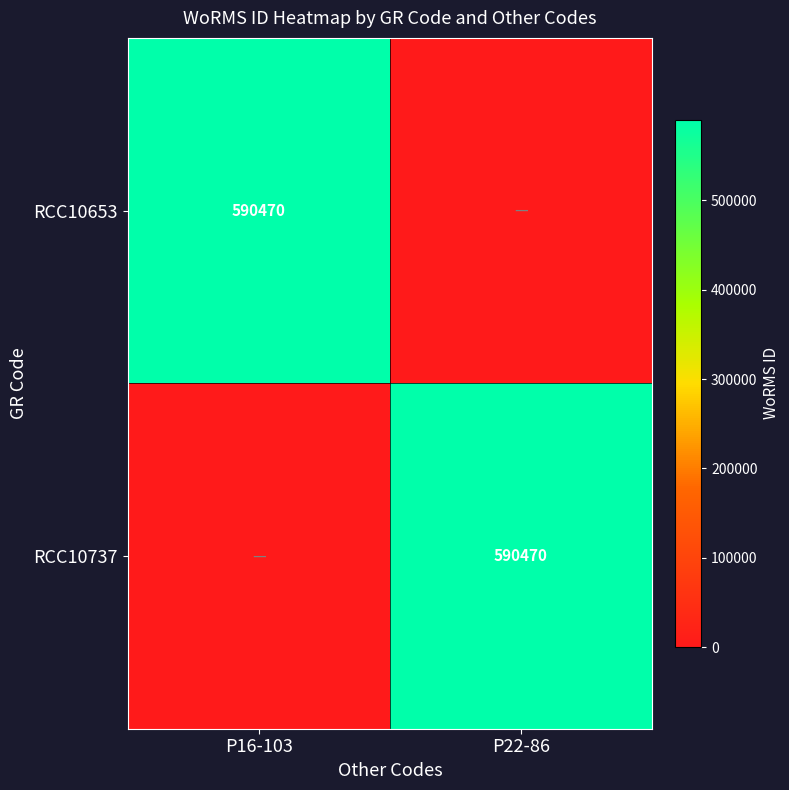

The value of RCC10737 at P22-86 is 888607. True or false?

False